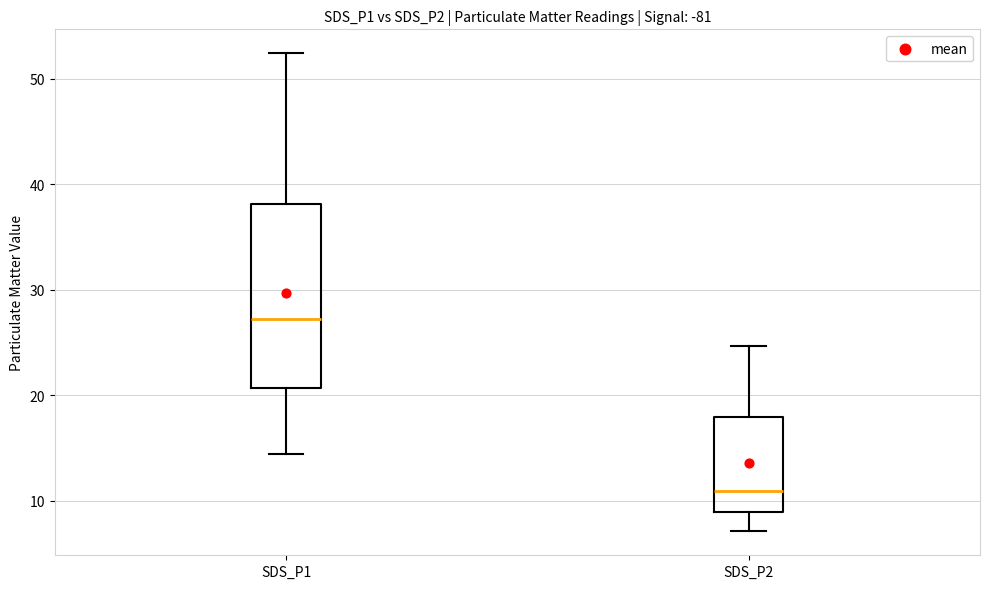

Where does the upper whisker of the box for SDS_P1 end on the y-axis? The values are not printed on the chart, so give them approximately, as read against the axis.

52